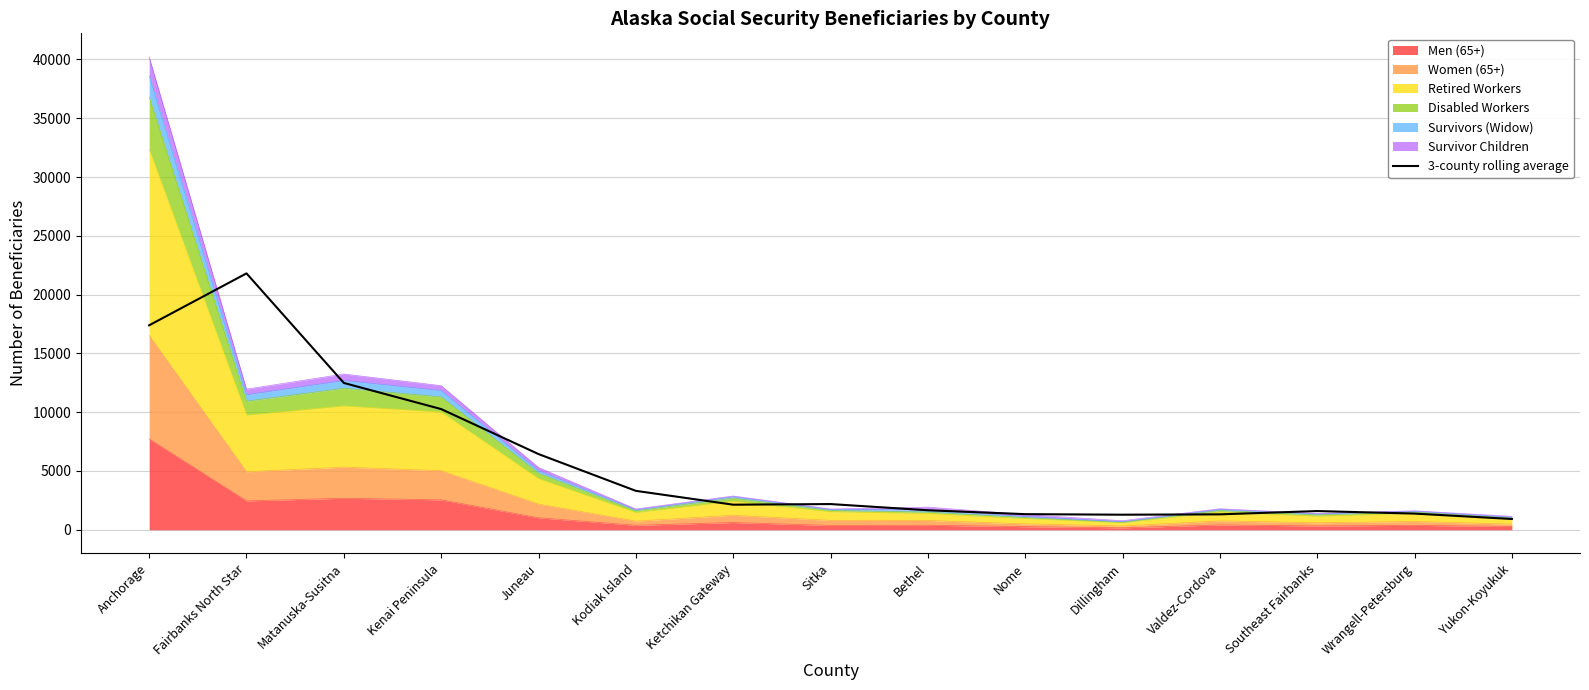

True or false: the data shows 2997.2 at Sitka.

False